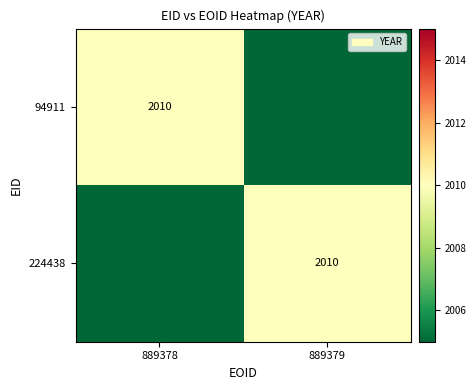

Which has a higher value, 889379 or 889378?

889378